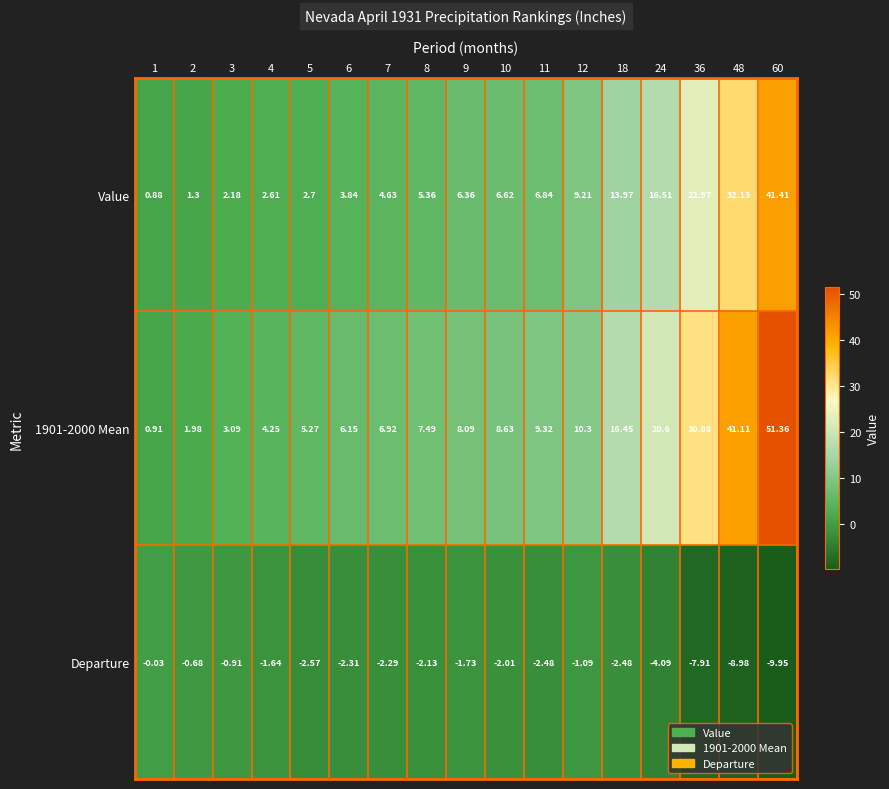

Is the value of 1901-2000 Mean at 24 greater than the value of Departure at 18?

Yes